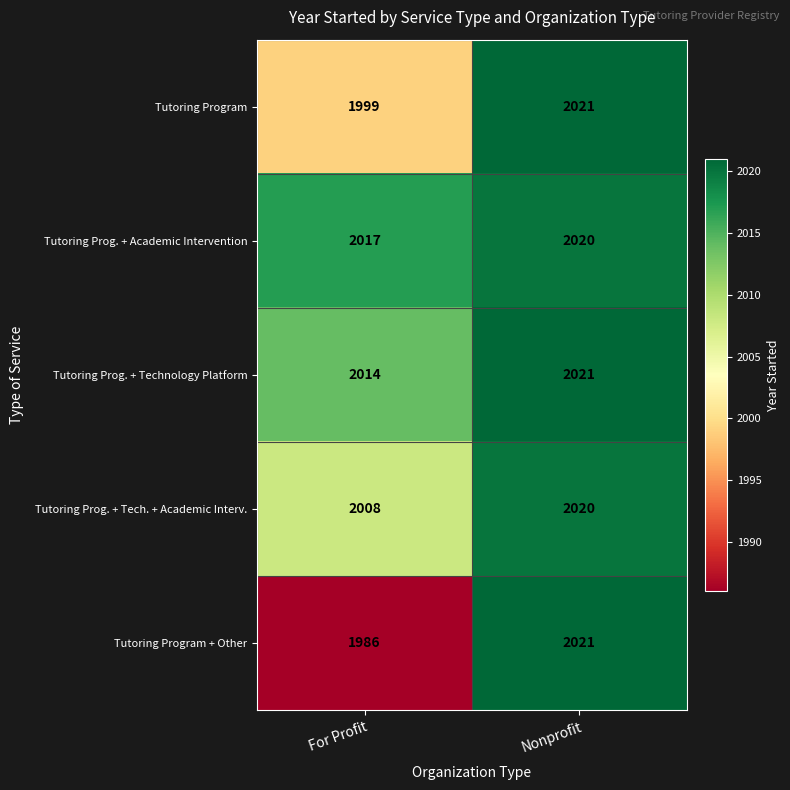

What is the difference between the highest and lowest values at Nonprofit?

1